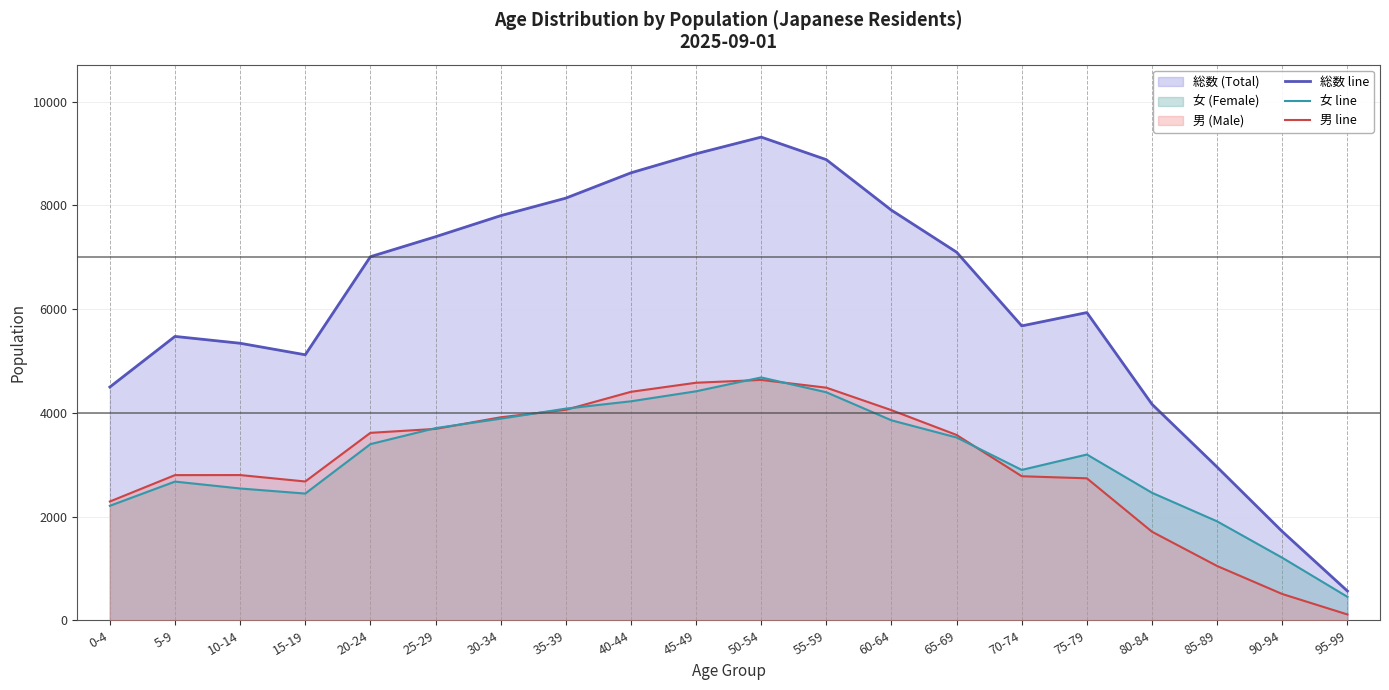

What is the difference between the 総数 line values at 90-94 and 5-9?

3762